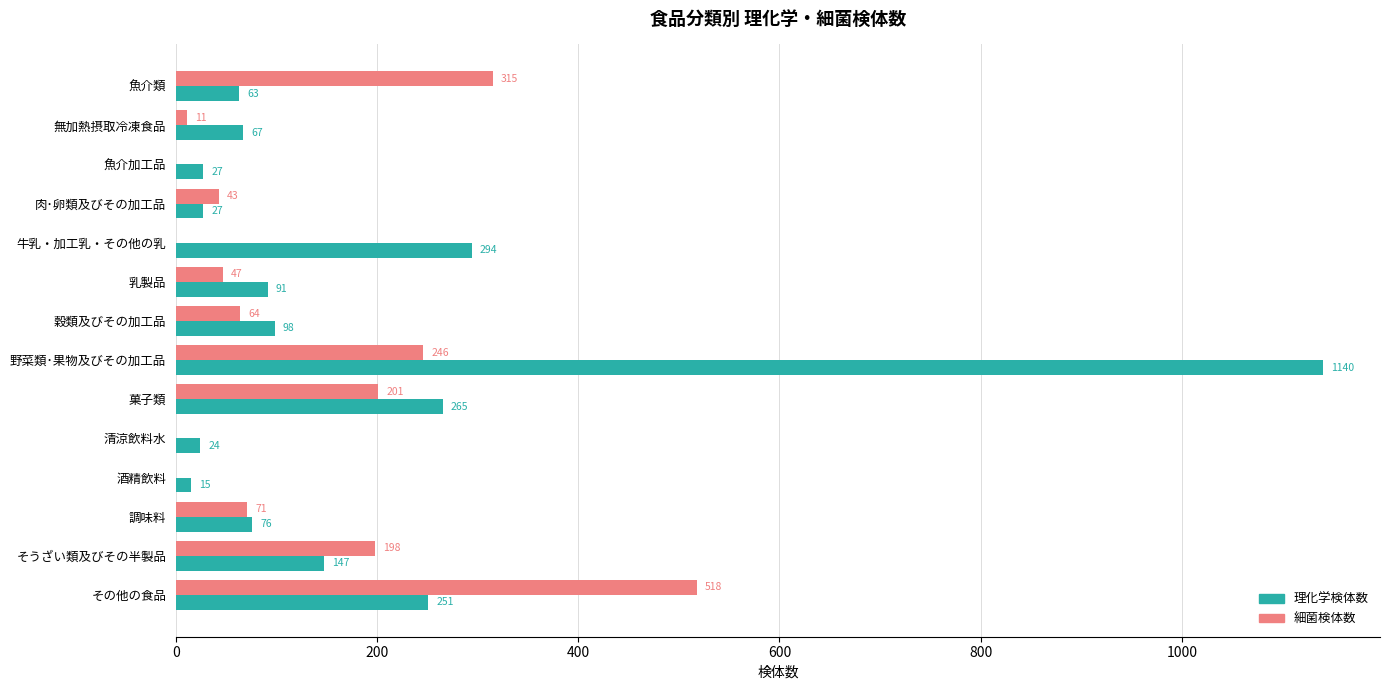

What is the sum of the 細菌検体数 values at 無加熱摂取冷凍食品 and そうざい類及びその半製品?

209